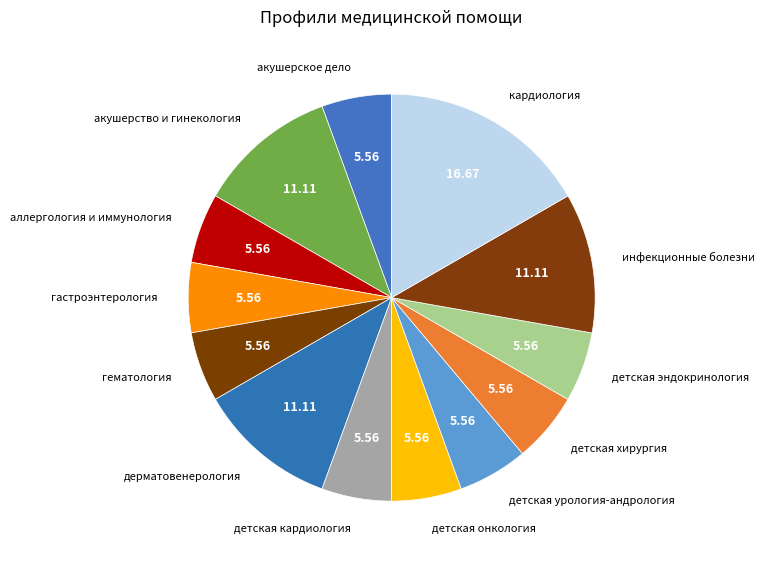

Count the number of slices in the pie.

13